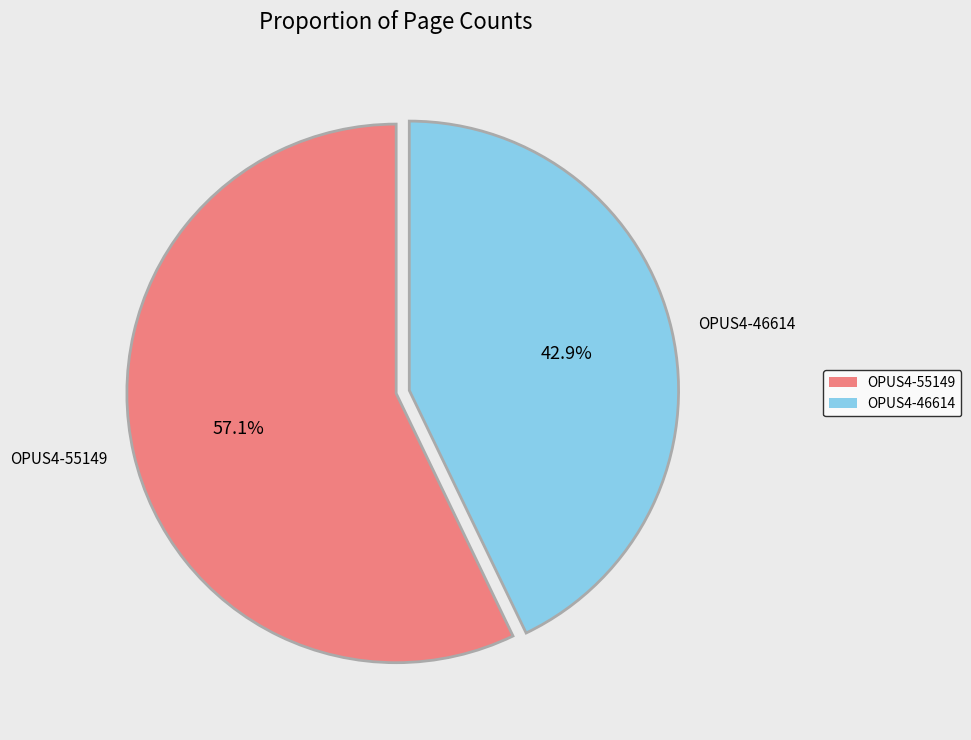

To the nearest percent, what is the difference between the OPUS4-55149 and OPUS4-46614 slice percentages?

14%